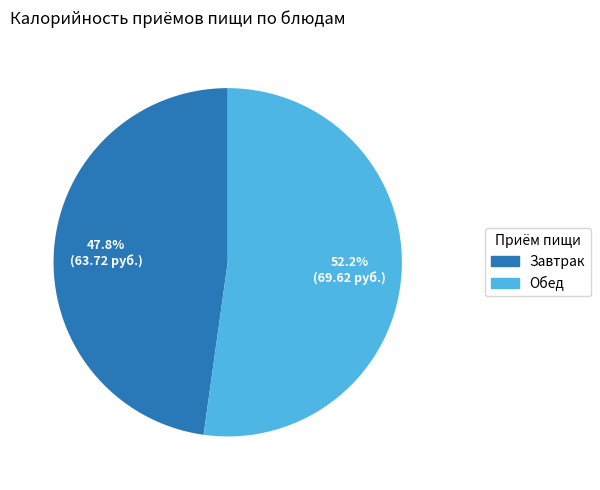

What percentage is the Обед slice, to the nearest percent?

52%